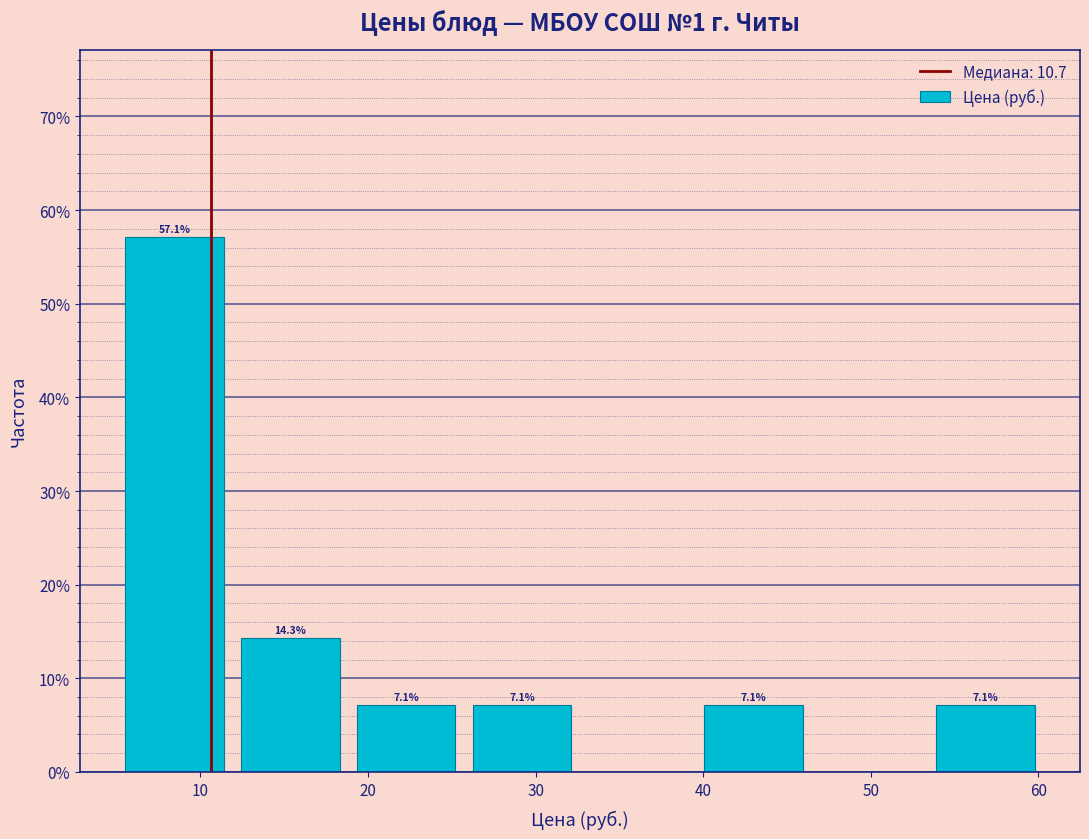

Which range on the x-axis has the tallest bar?

5 to 12